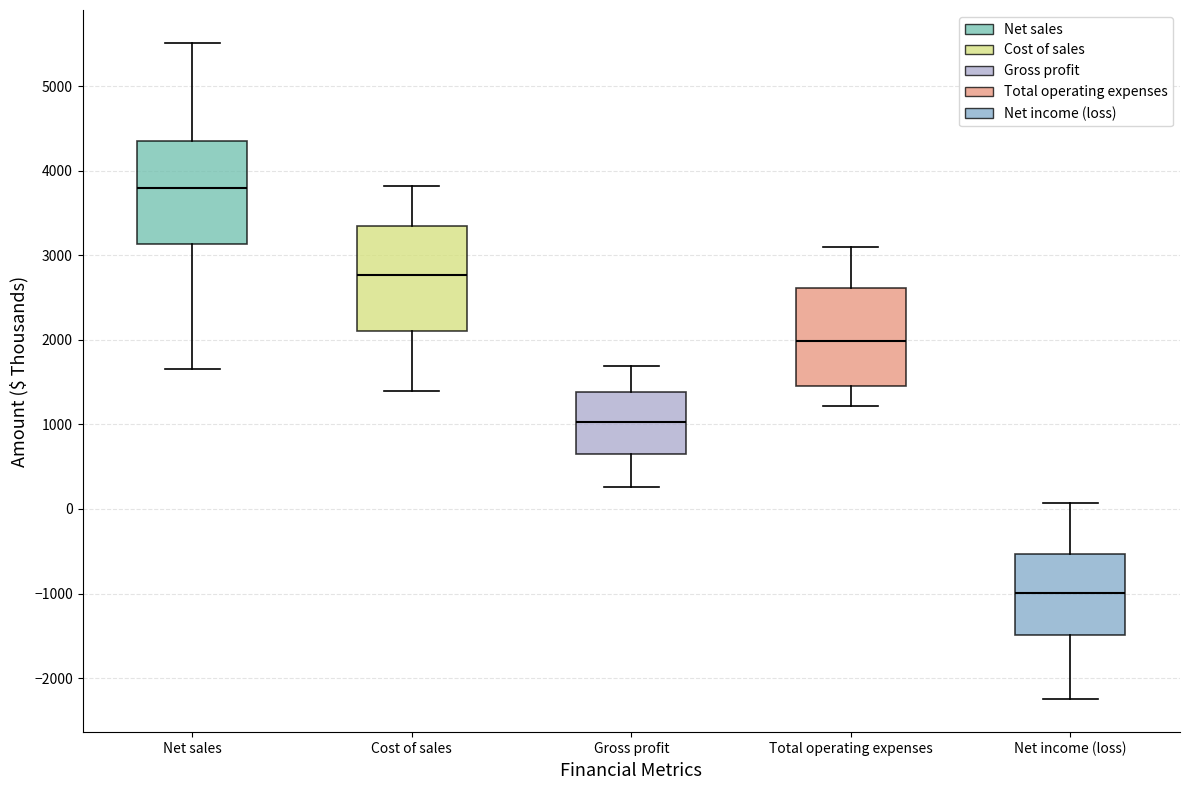

Reading left to right, read every box against the y-axis: the position of its median line, the range the box covers, and the ends of its whiskers. The values are not printed on the chart, so give them approximately, as read against the axis.

Net sales: median 3800, box 3100 to 4400, whiskers 1700 to 5500
Cost of sales: median 2800, box 2100 to 3300, whiskers 1400 to 3800
Gross profit: median 1000, box 700 to 1400, whiskers 300 to 1700
Total operating expenses: median 2000, box 1500 to 2600, whiskers 1200 to 3100
Net income (loss): median -1000, box -1500 to -500, whiskers -2300 to 100